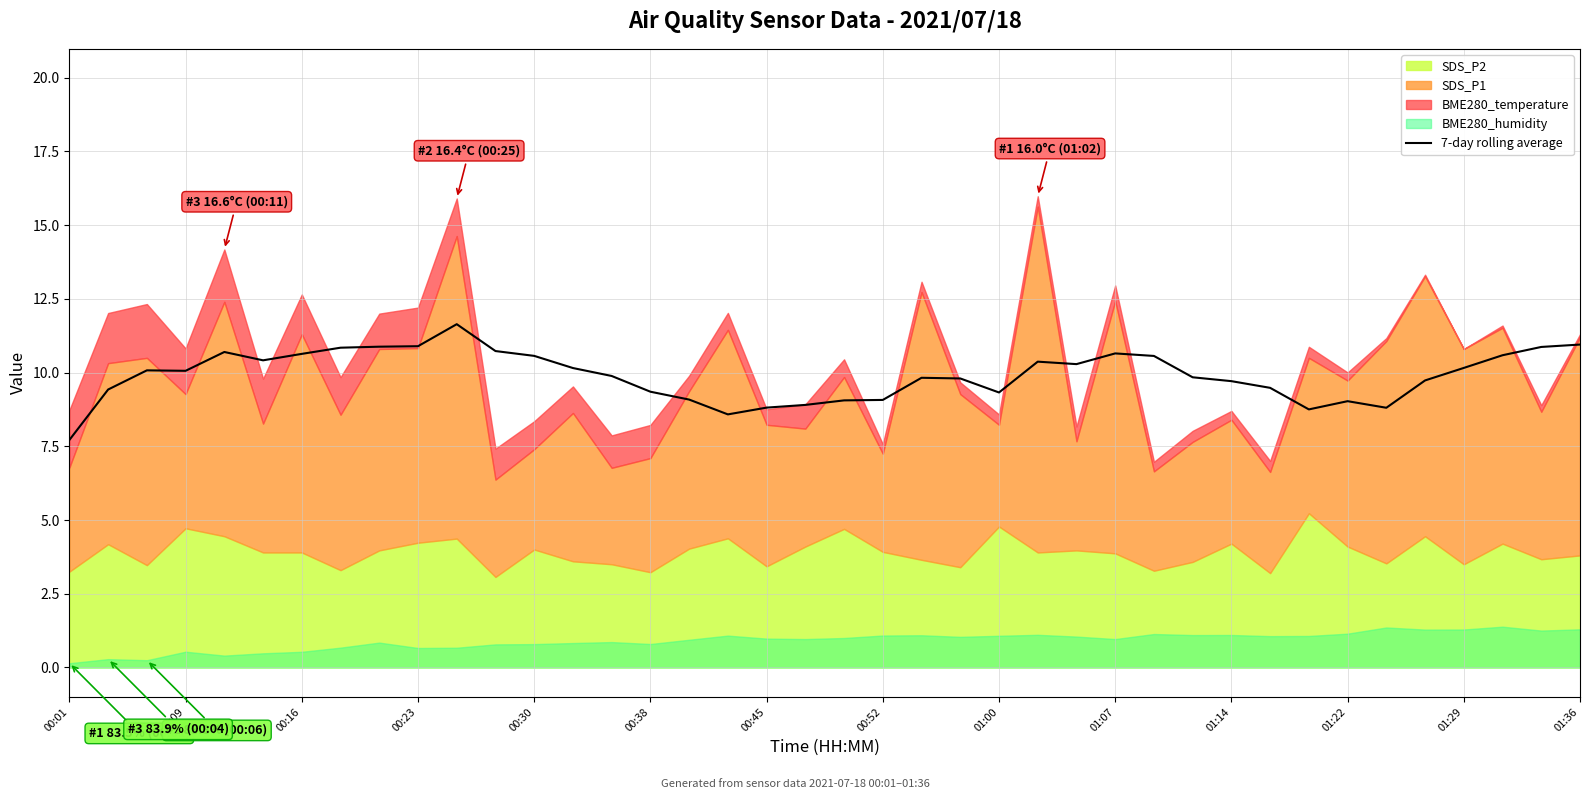

The 7-day rolling average series shows 18.3 at 00:23. True or false?

False